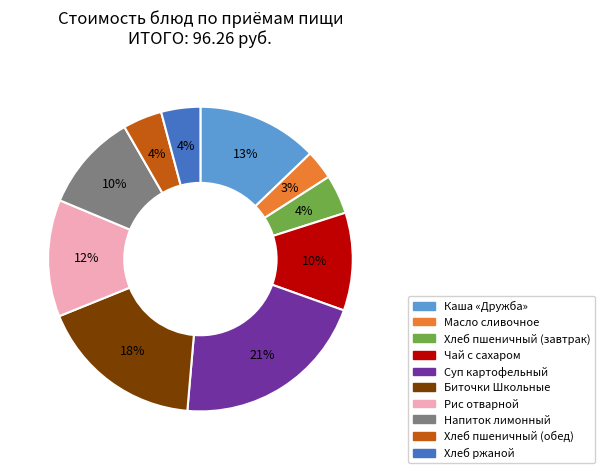

How many segments does this pie chart have?

10